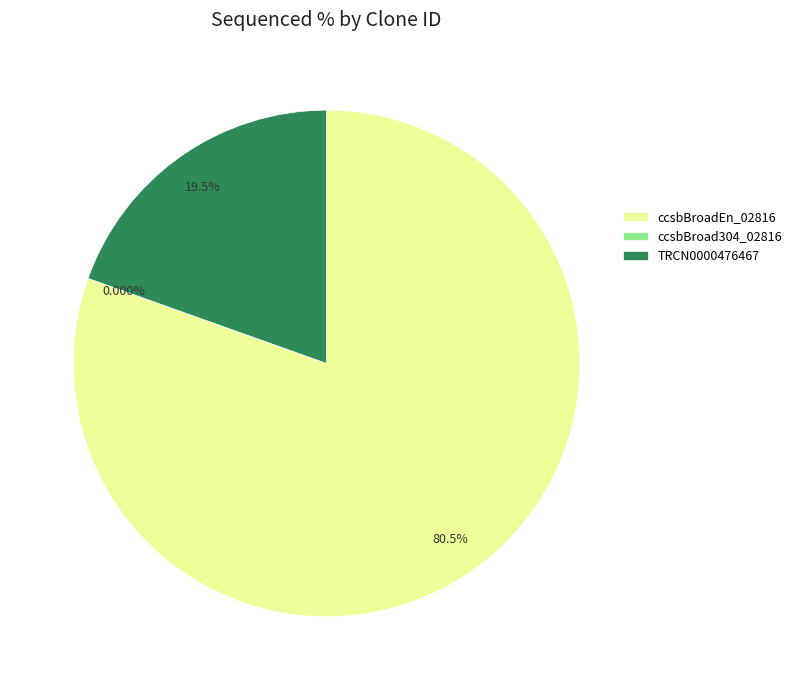

To the nearest percent, what is the average slice percentage?

33%